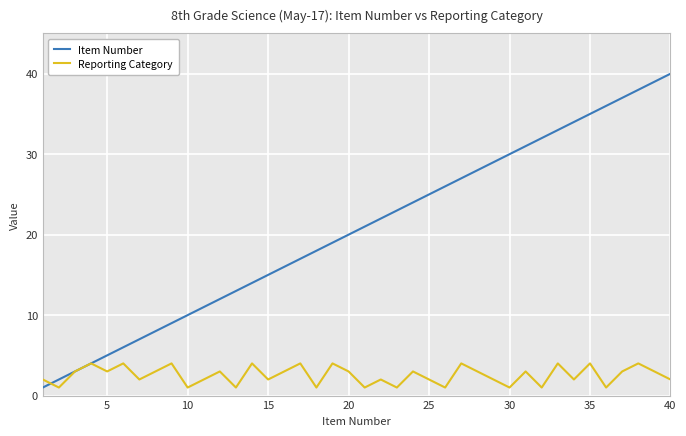

True or false: Reporting Category has more than 0 interior local peaks.

True